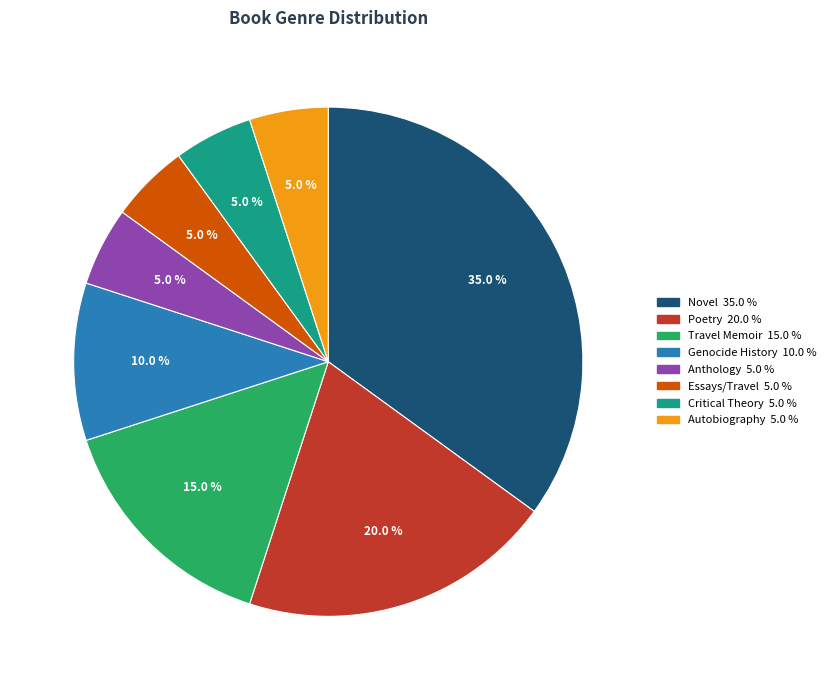

Does any single category account for the majority?

No